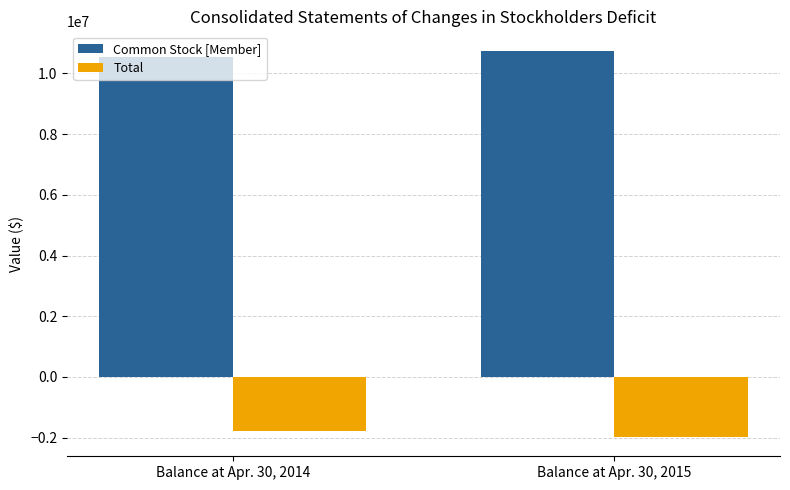

What is the approximate value of Common Stock [Member] at Balance at Apr. 30, 2015, to the nearest 100?

10750900